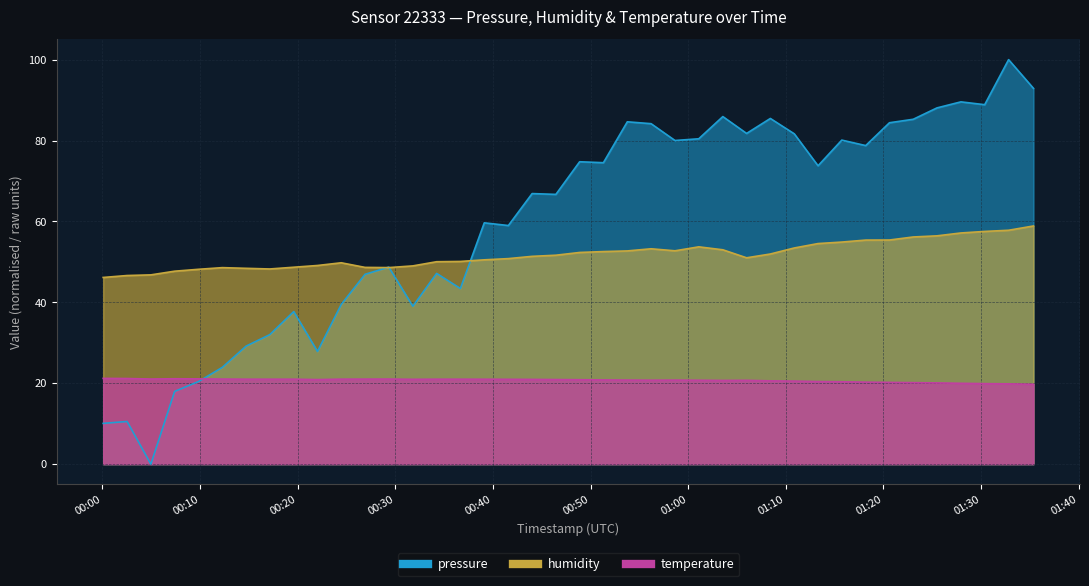

Does the chart have visible grid lines?

Yes